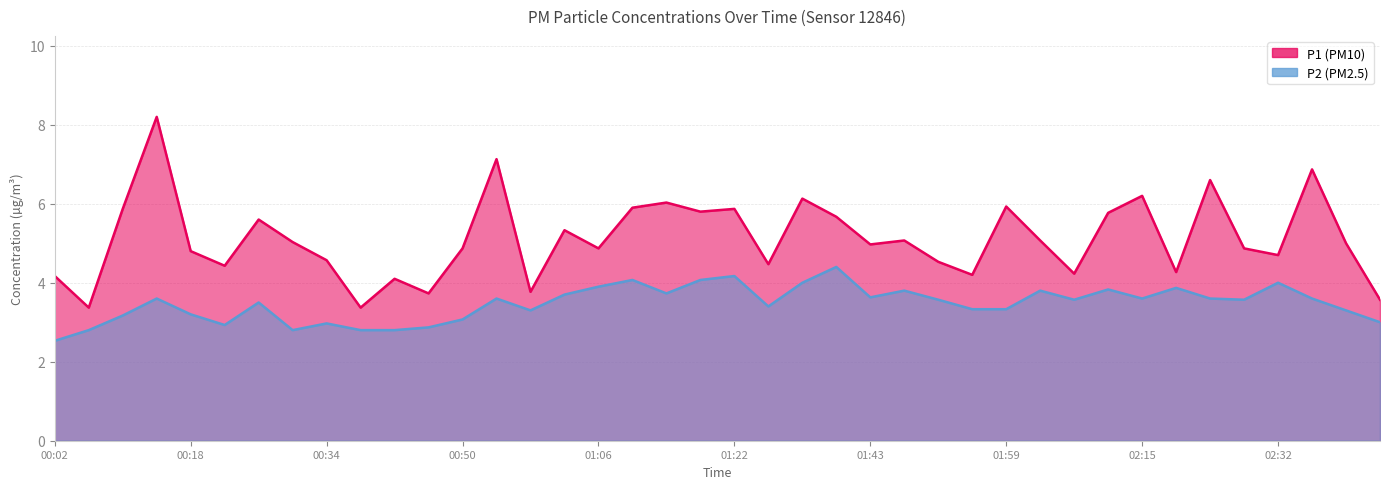

How many values in the P1 series exceed 5?

19